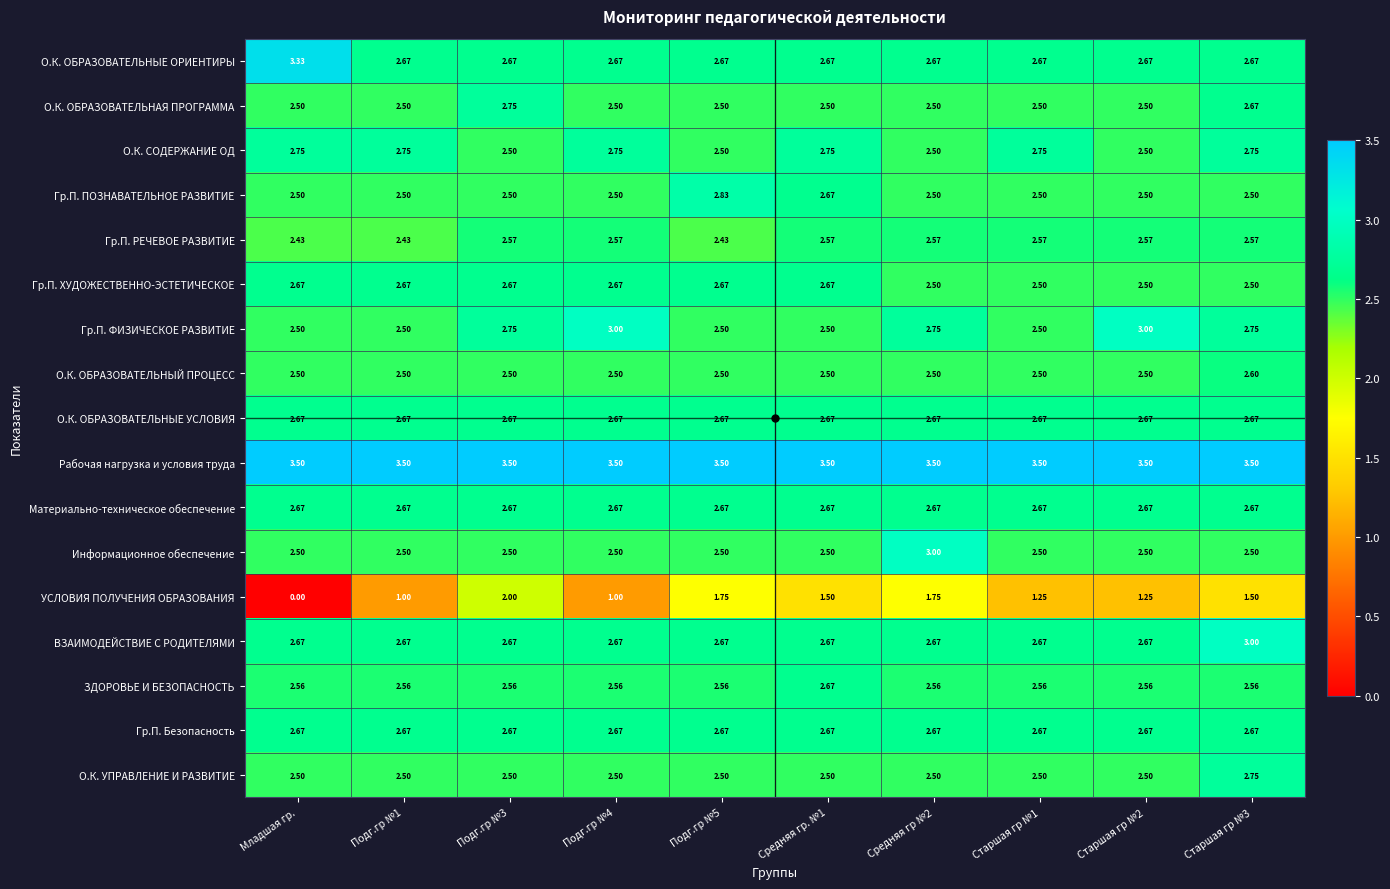

Which label corresponds to the smallest value in the chart?

Младшая гр.